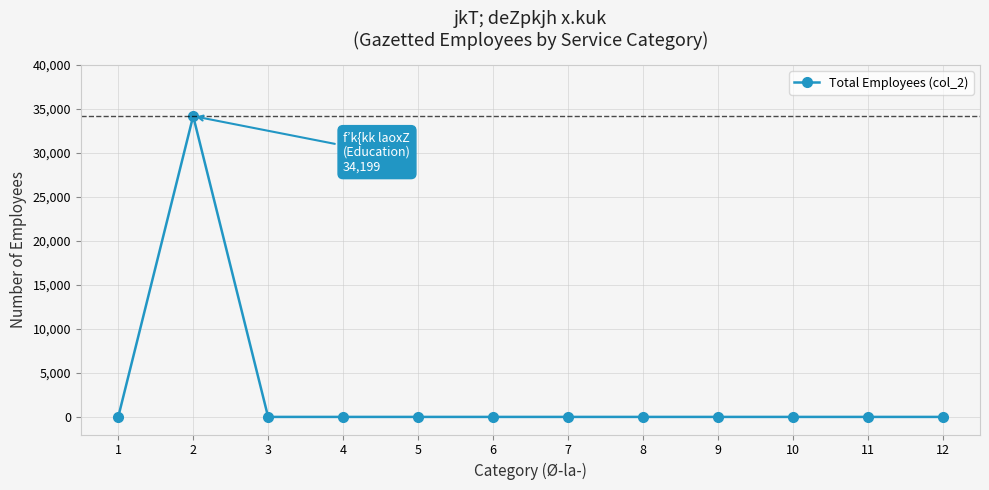

What is the greatest value displayed?

34199